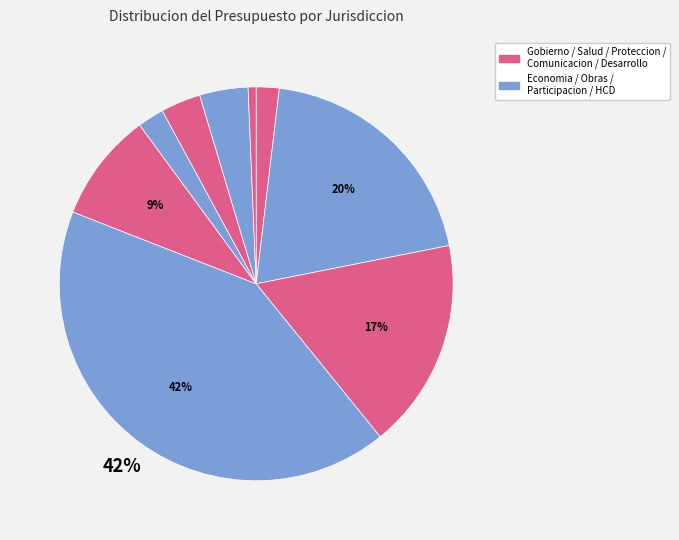

How many slices are in this pie chart?

9